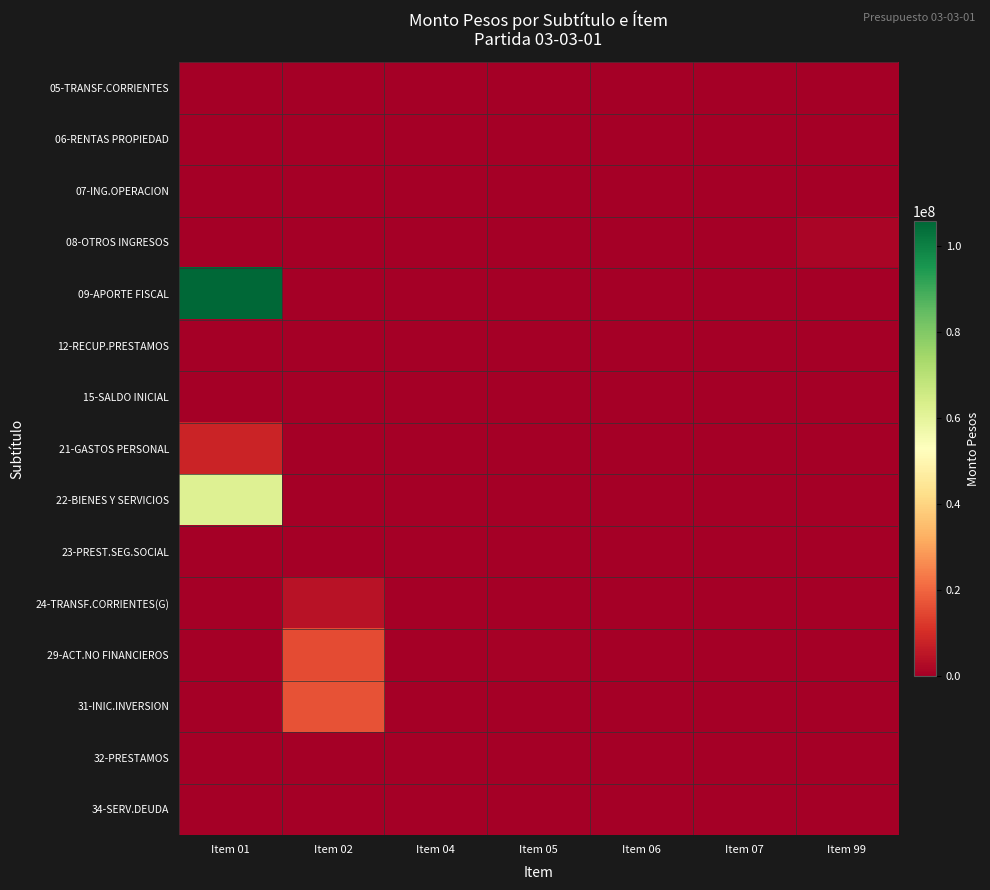

At how many categories does at least one series exceed 8998140?

2